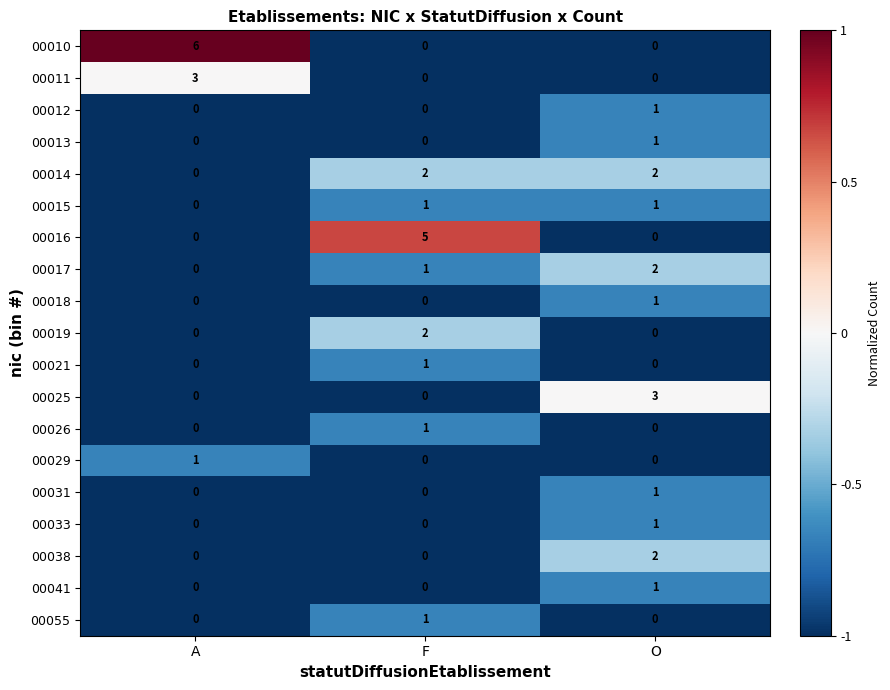

The 00015 series shows 0 at A. True or false?

True